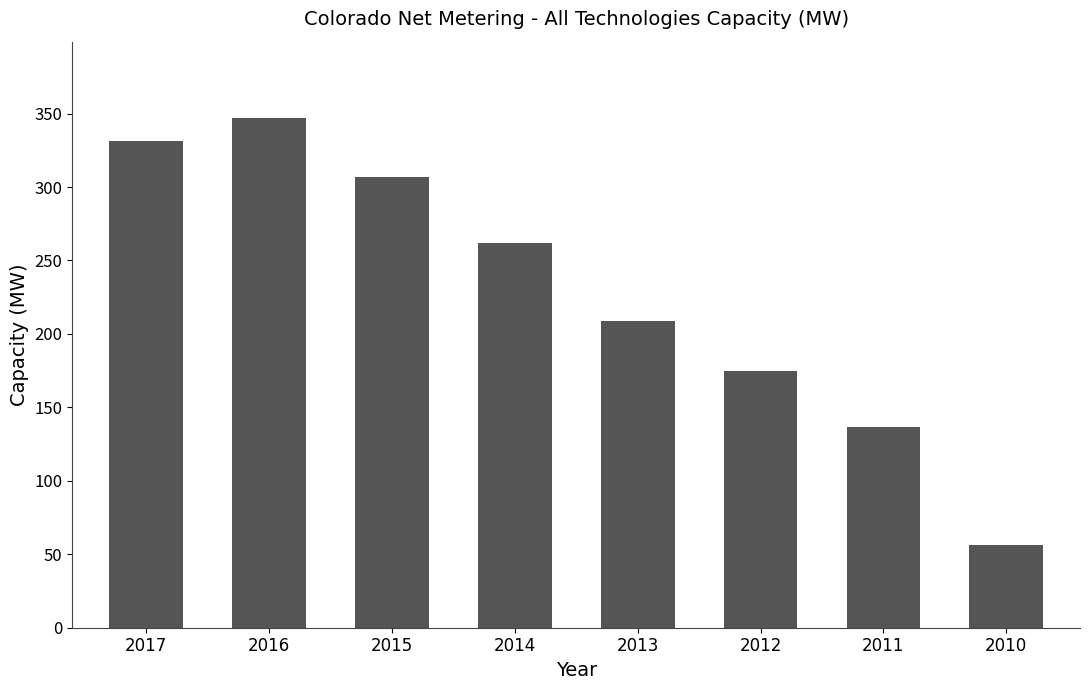

How many bars are there in total?

8